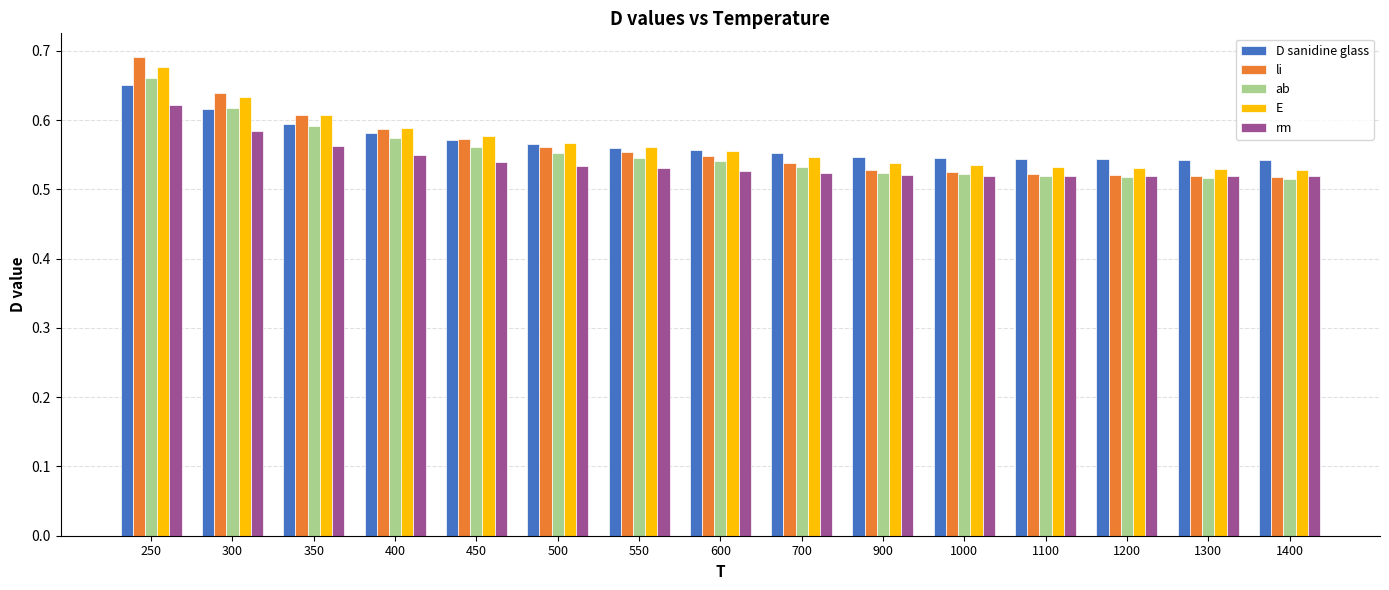

Which series has the largest range (max minus min)?

li